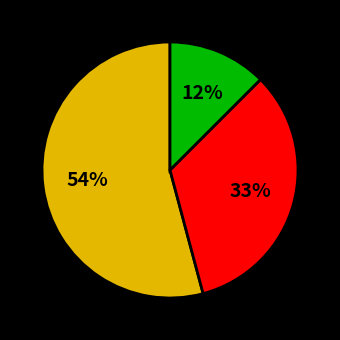

To the nearest percent, what is the difference between the largest and smallest slice percentages?

42%